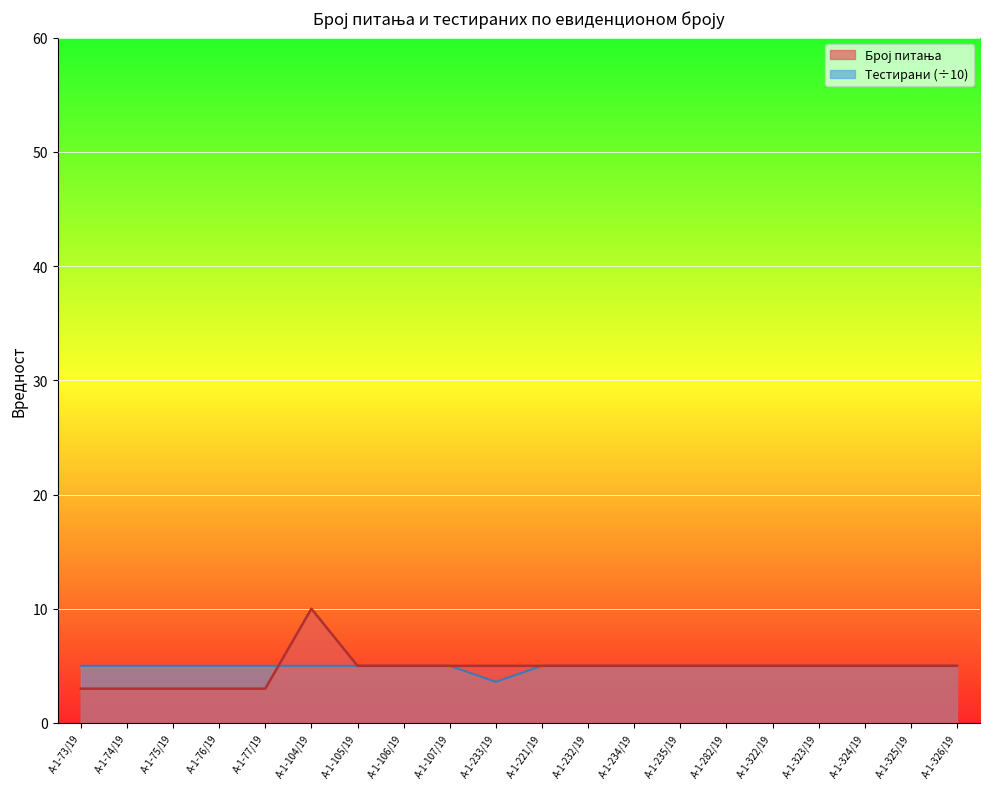

What are all the series names shown in the legend?

Број питања, Тестирани